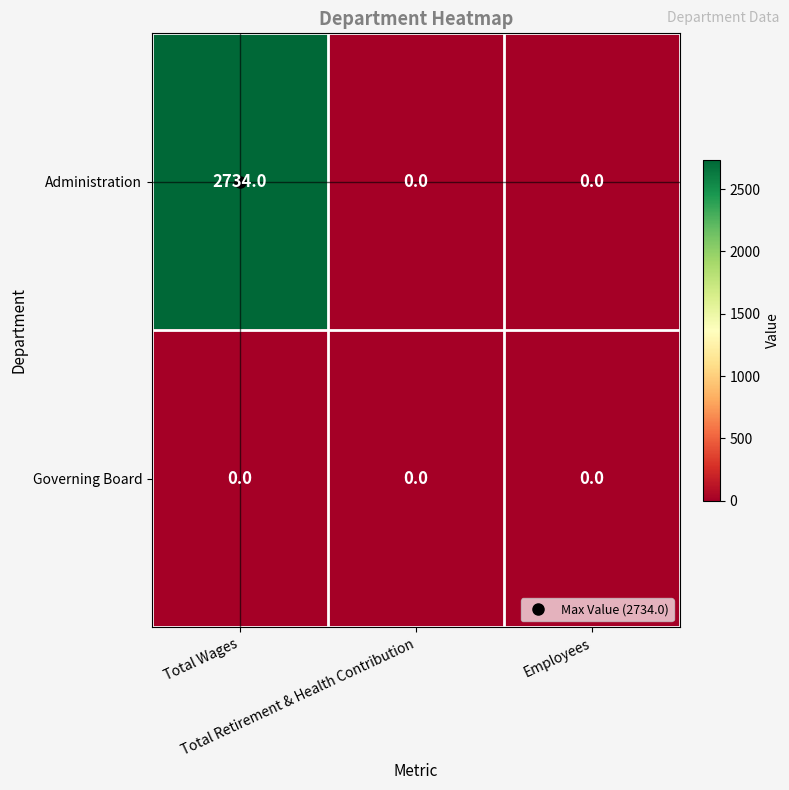

What is the maximum value shown in the chart?

2734